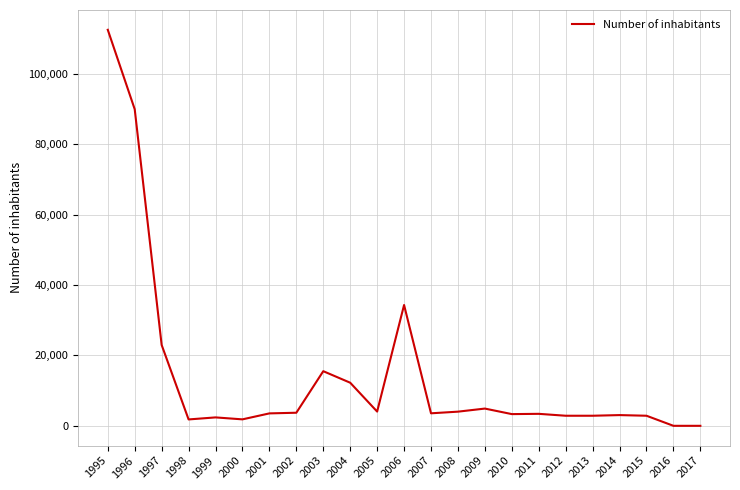

Does the chart display data point markers on the line(s)?

No